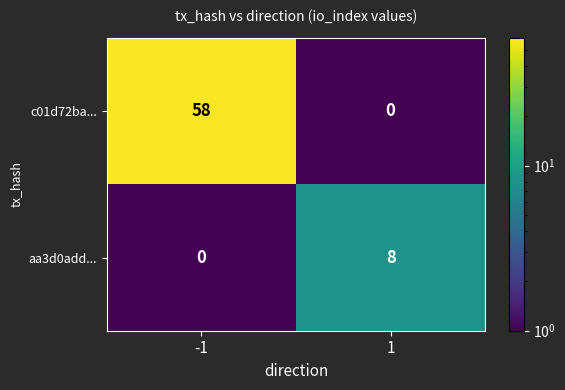

What is the sum of all aa3d0add... values?

8